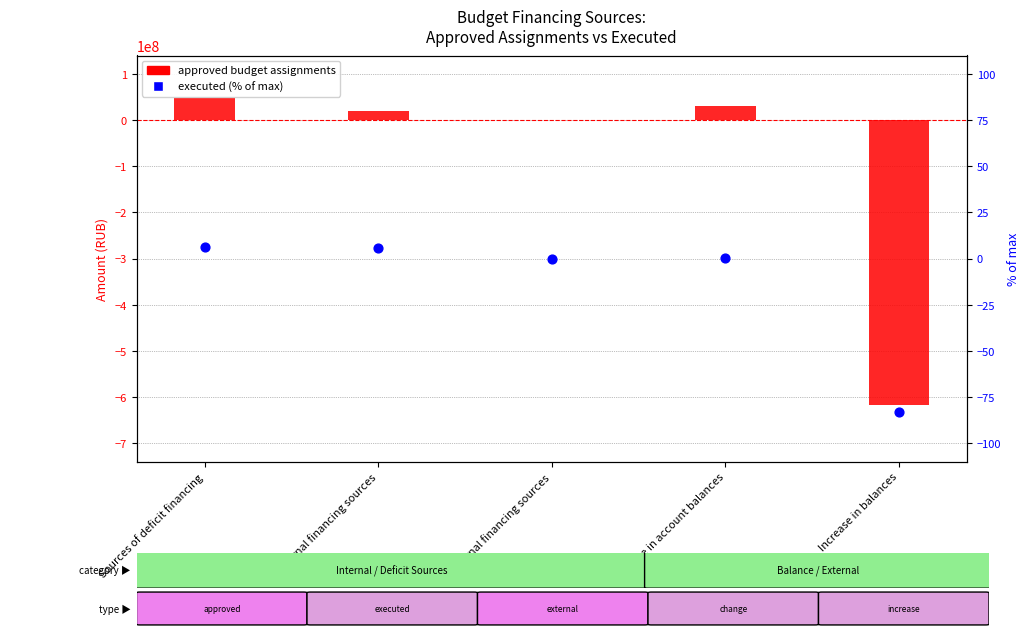

What are all the series names shown in the legend?

Approved budget assignments, Executed (% of max approved)